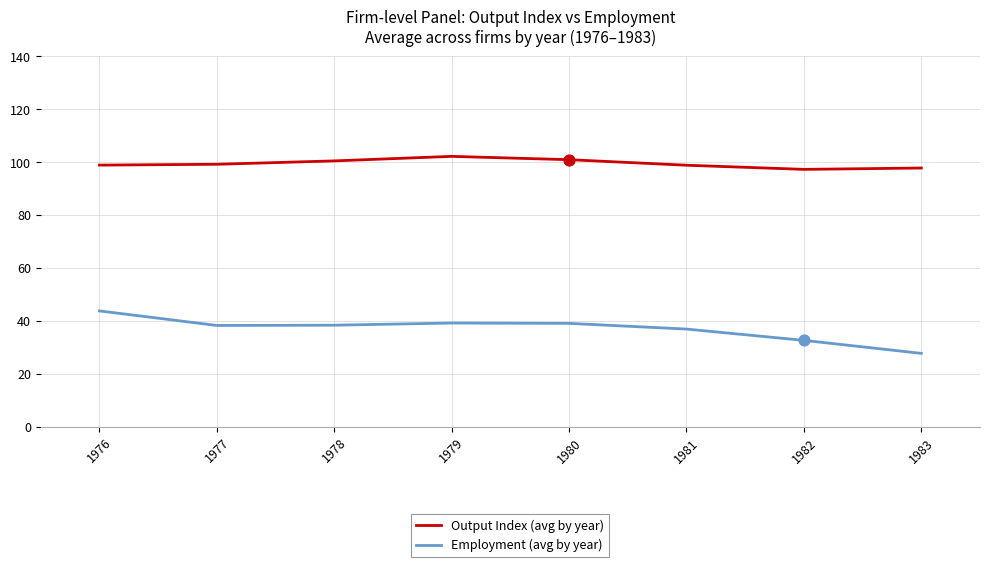

Which series has the largest range (max minus min)?

Employment (avg by year)